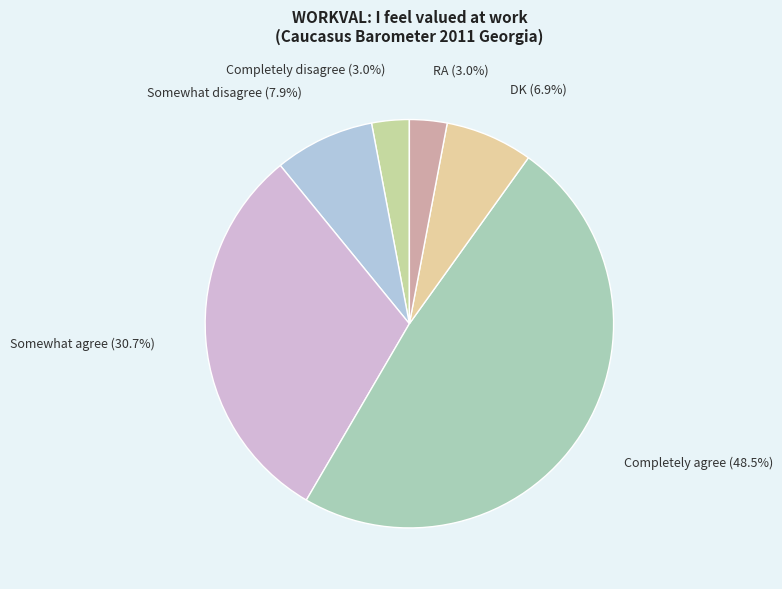

How many slices are in this pie chart?

6